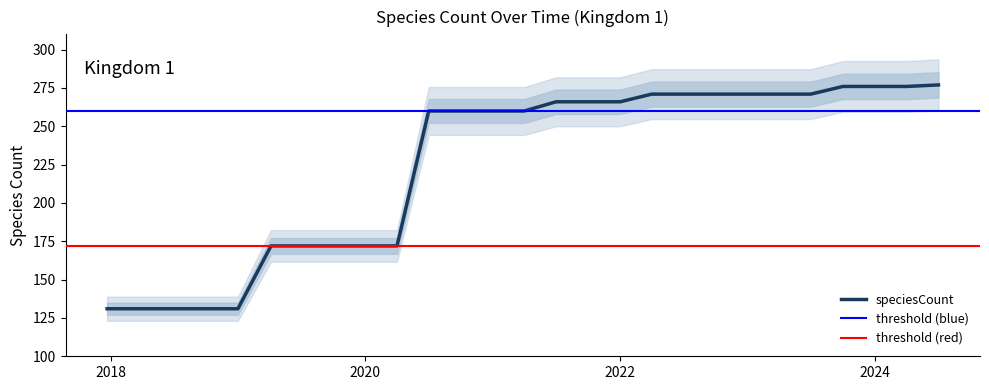

Is it true that speciesCount equals 239 at 2020?

False